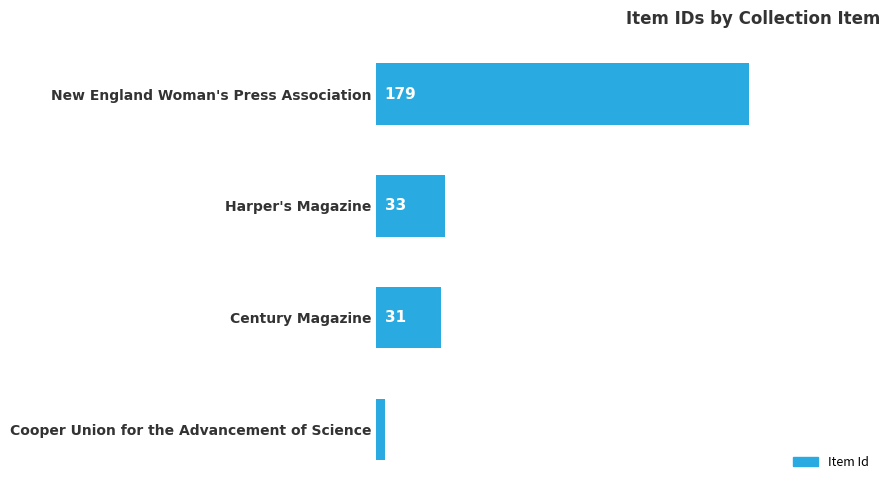

The value at New England Woman's Press Association is 42. True or false?

False